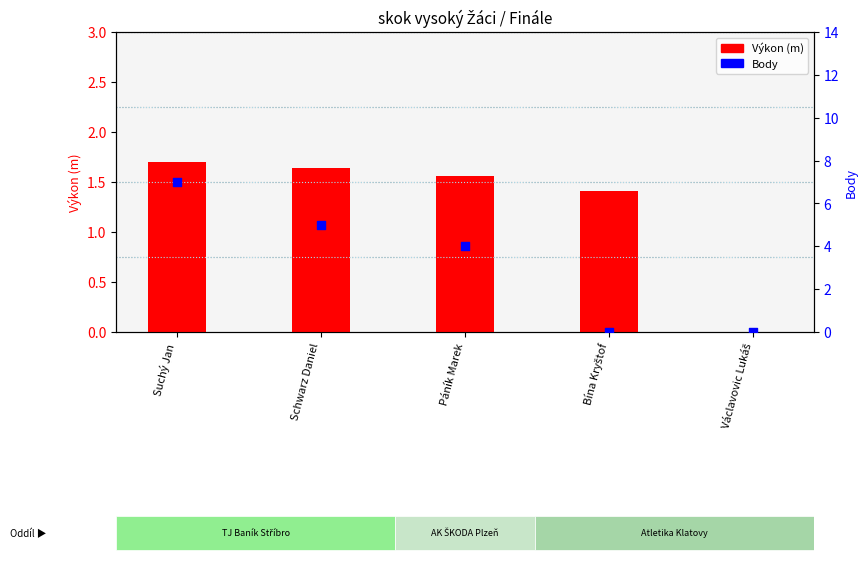

At how many categories does at least one series exceed 1?

4